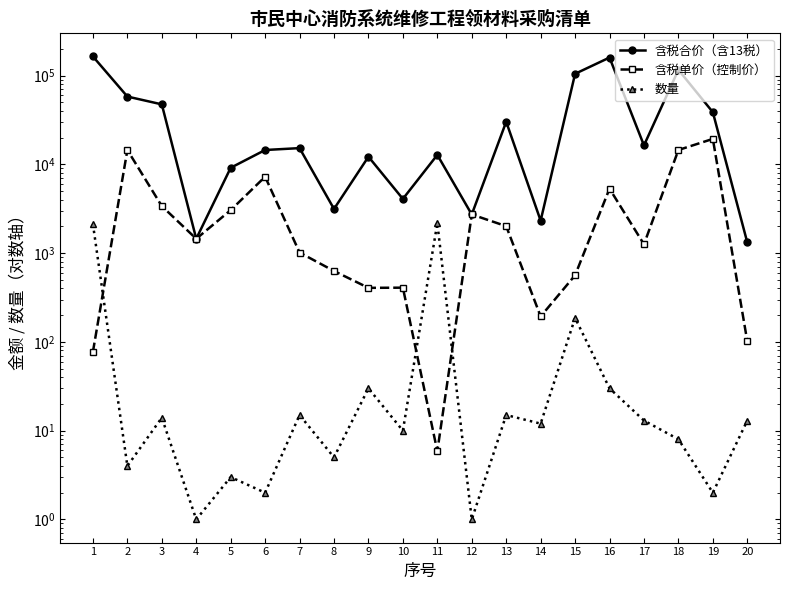

The 含税合价（含13税） series shows 19635.0 at 19. True or false?

False